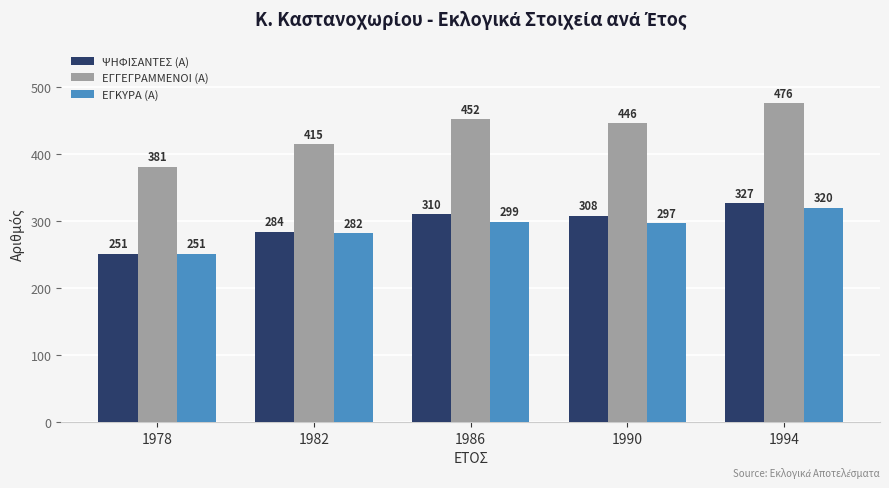

What is the average value of the ΕΓΚΥΡΑ (Α) series?

290